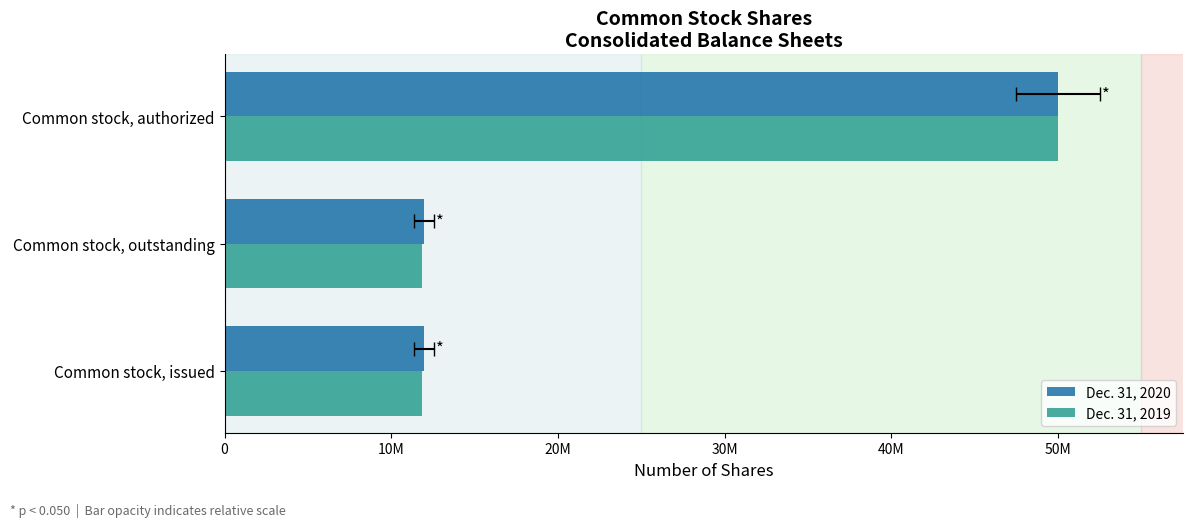

The Dec. 31, 2019 series shows 5580661 at Common stock, issued. True or false?

False